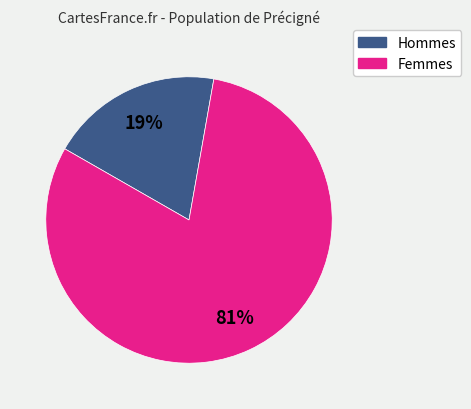

Is there a majority slice in this chart?

Yes